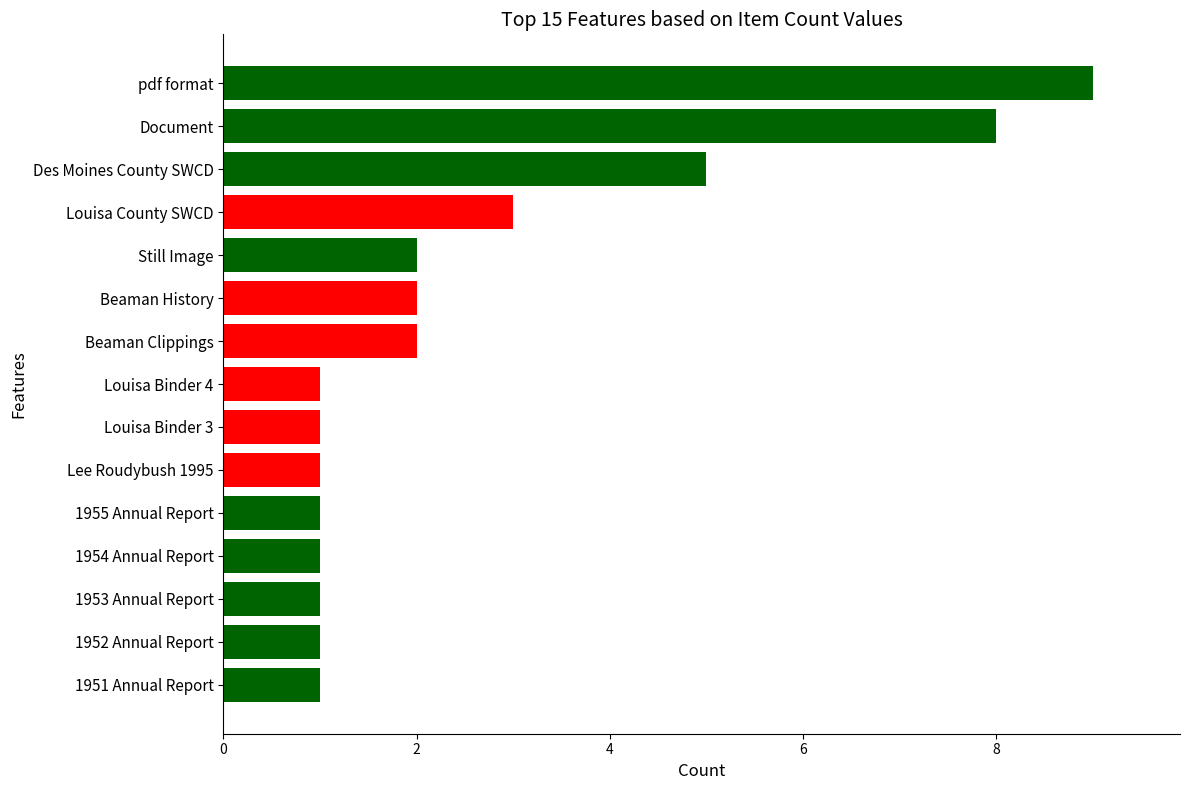

What is the maximum value shown in the chart?

9